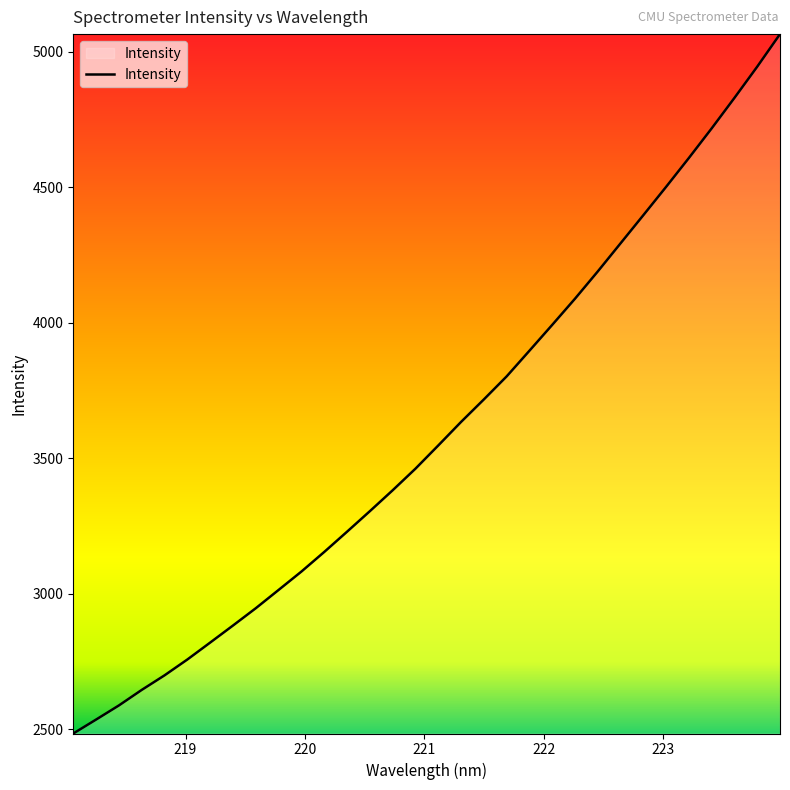

What is the difference between the maximum and minimum values?

2580.7